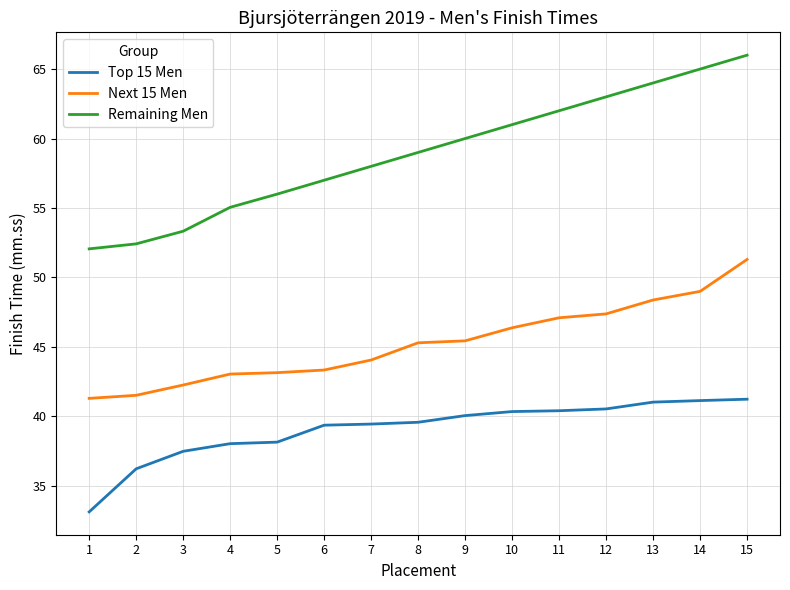

At which category is the sum across all series the highest?

15